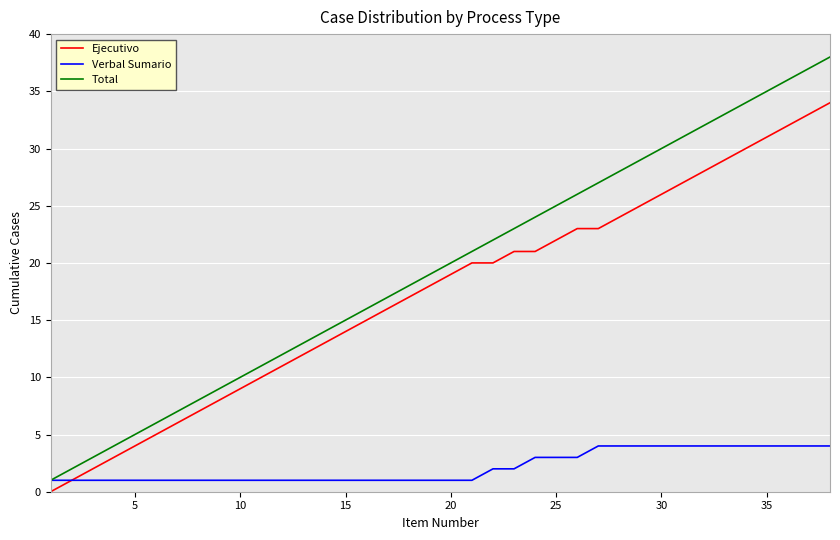

Rank the series by their maximum value, from highest to lowest.

Total, Ejecutivo, Verbal Sumario